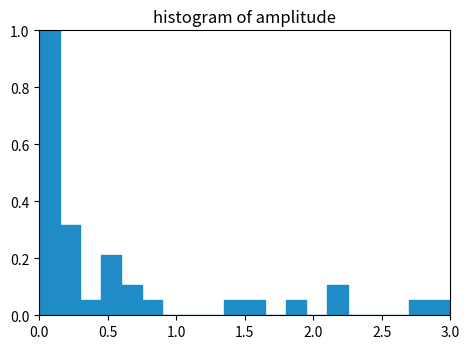

Around what value on the x-axis is the tallest bar? Give the approximate position of its centre, as read against the axis.

0.10